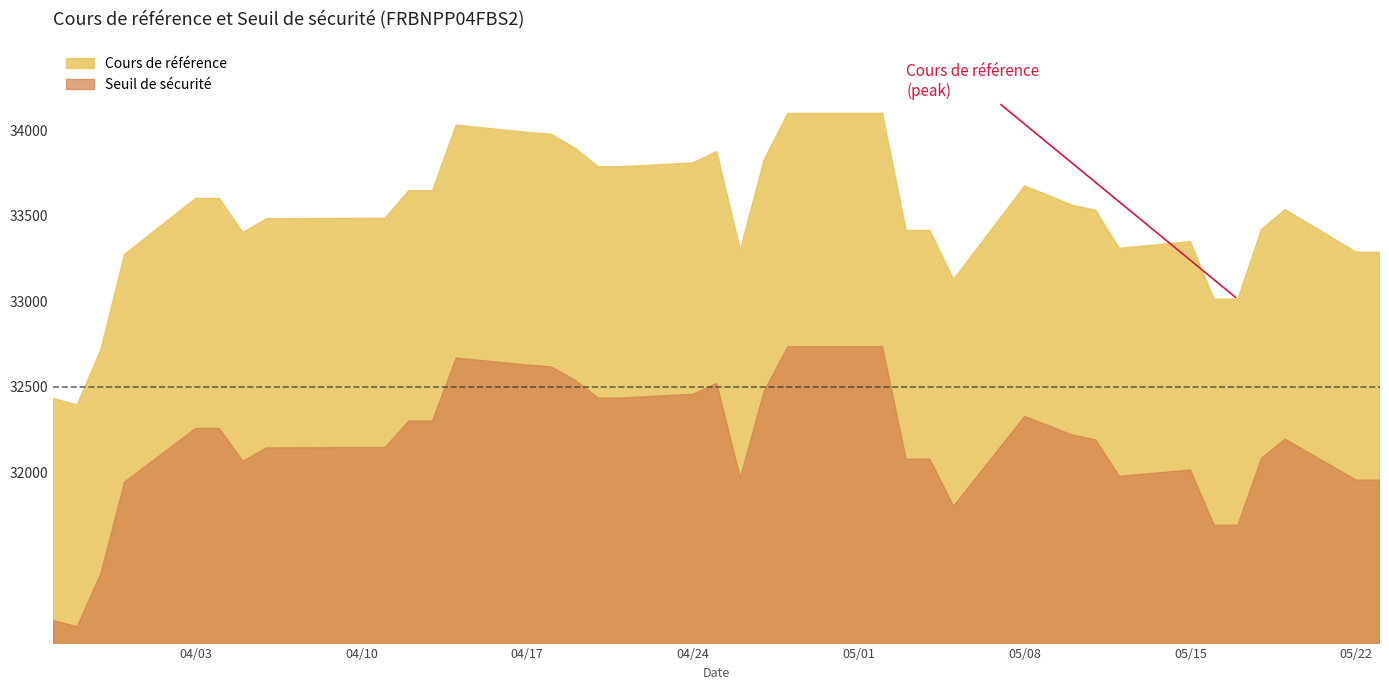

Between 15 and 36, which is larger?

15